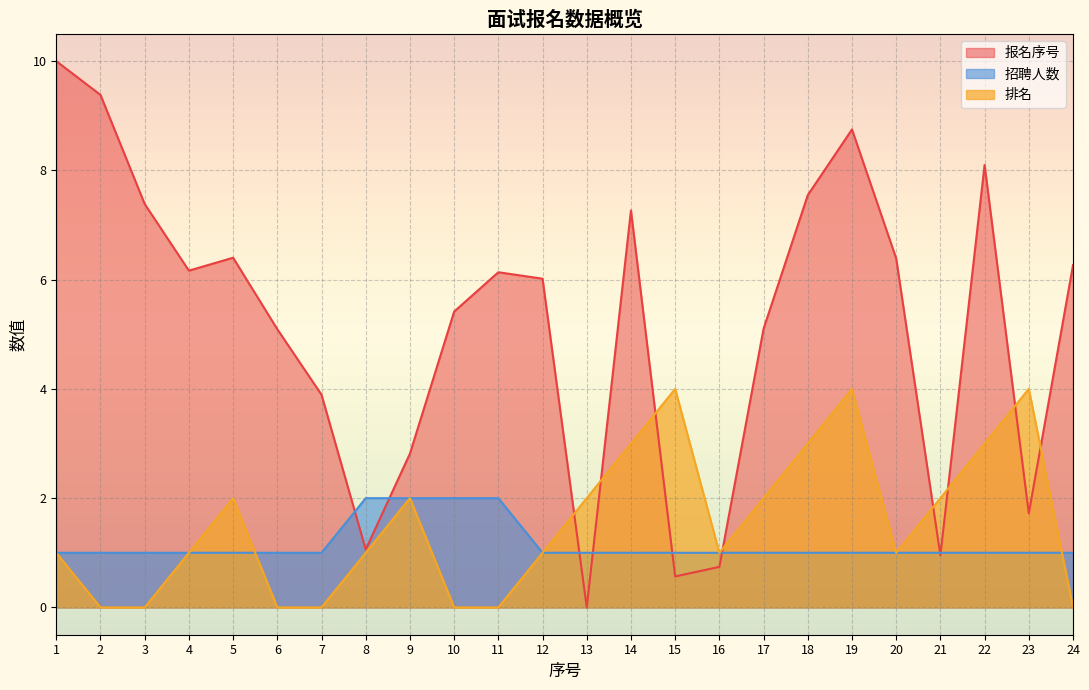

How many values in 排名 are above zero?

17